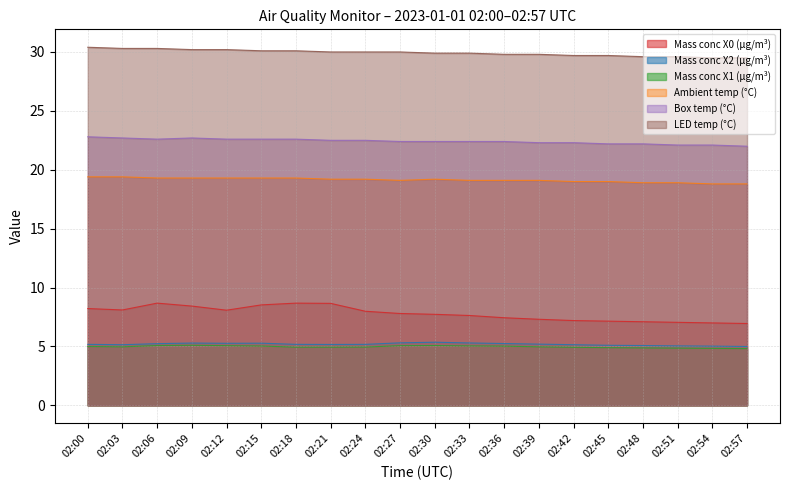

True or false: Ambient temp (°C) has a value of 8.6 at 02:45.

False